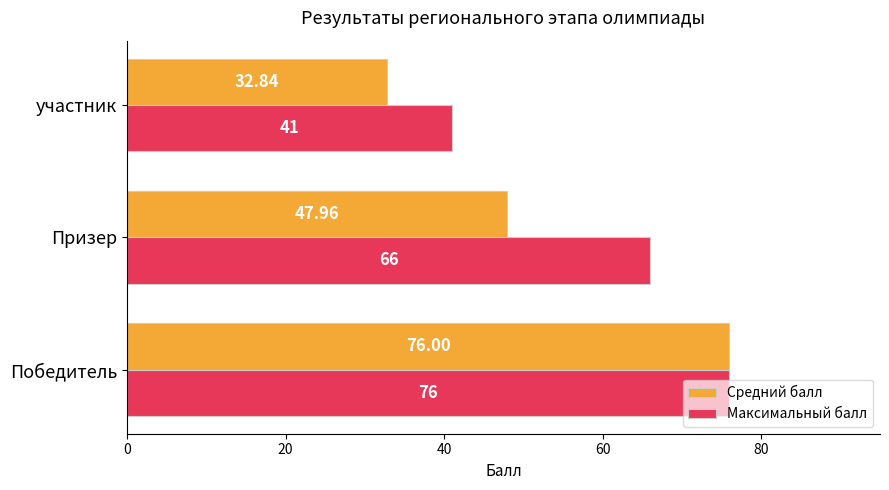

Rank the series at Призер from lowest to highest value.

Средний балл, Максимальный балл